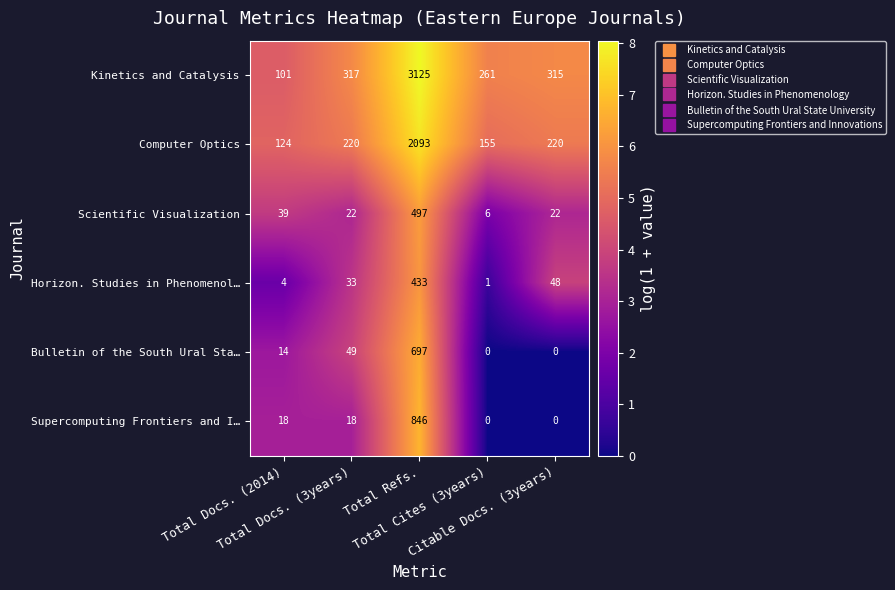

Which series has the largest total across all categories?

Kinetics and Catalysis